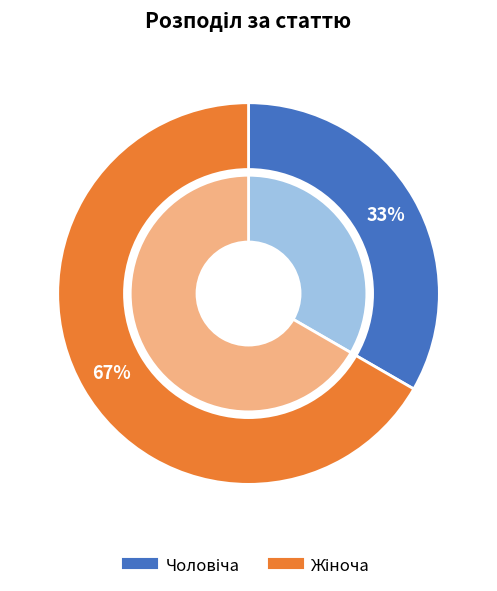

Is it true that Жіноча is 77% of the pie?

False